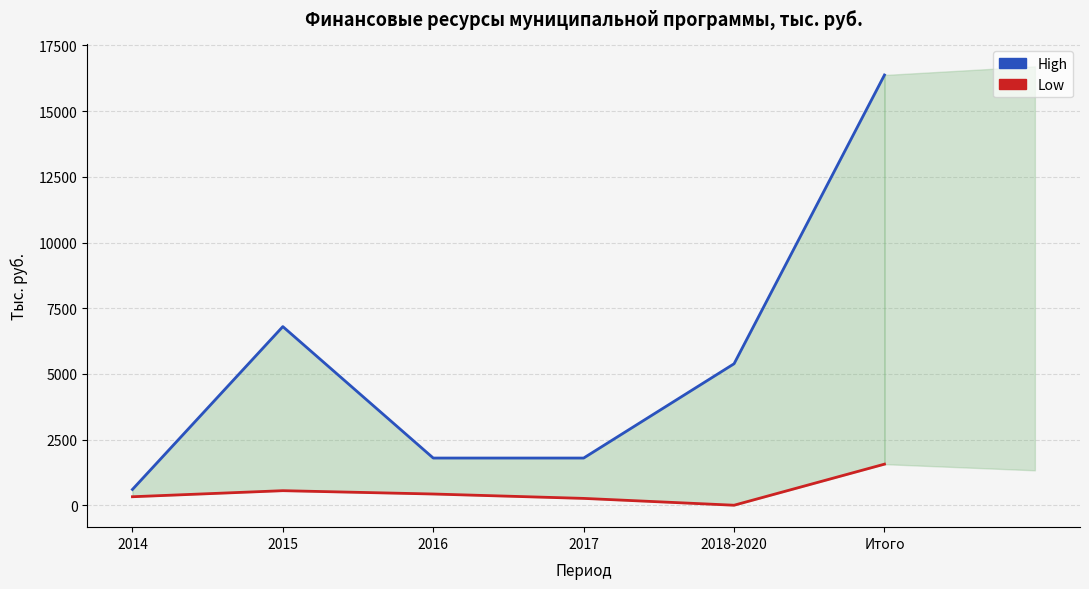

How many data points in High are less than 5385?

3